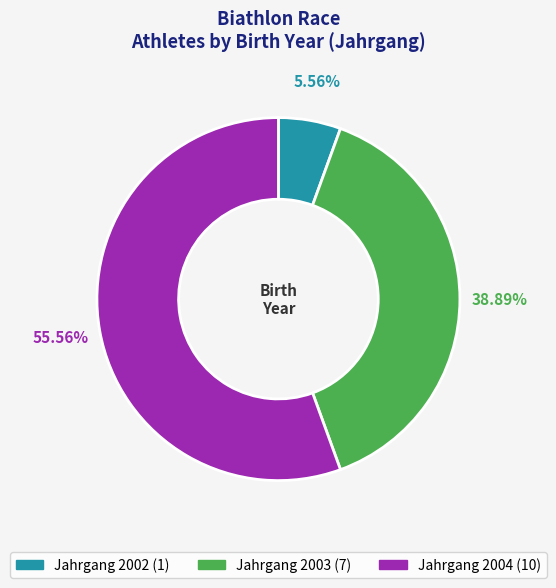

Does any single category account for the majority?

Yes